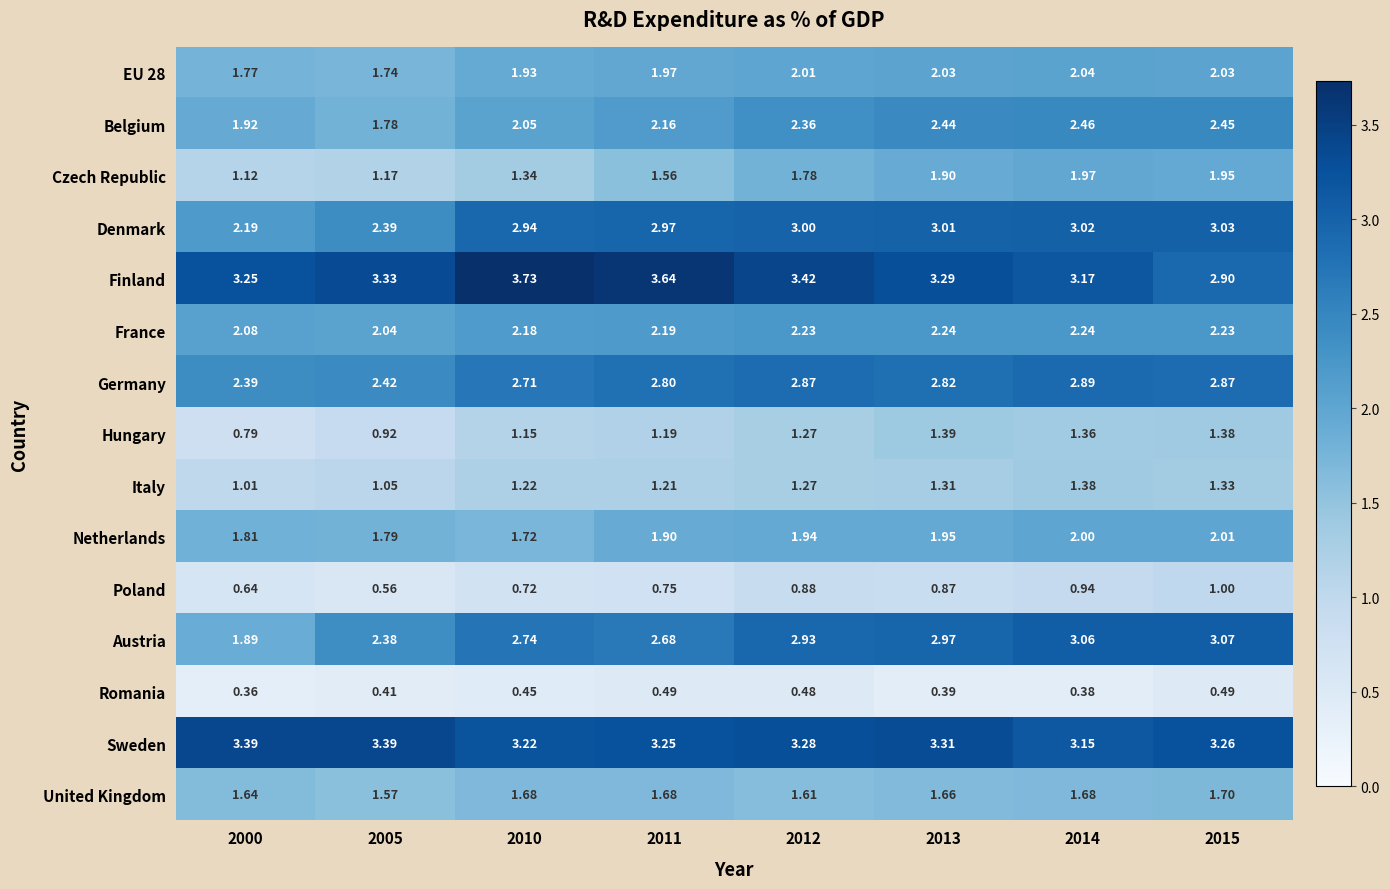

At which category is the sum across all series the highest?

2014